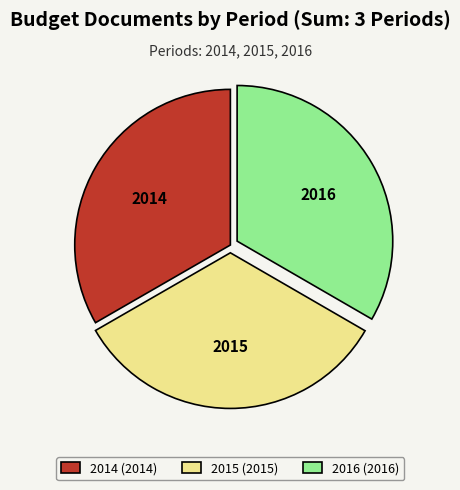

How many slices are in this pie chart?

3